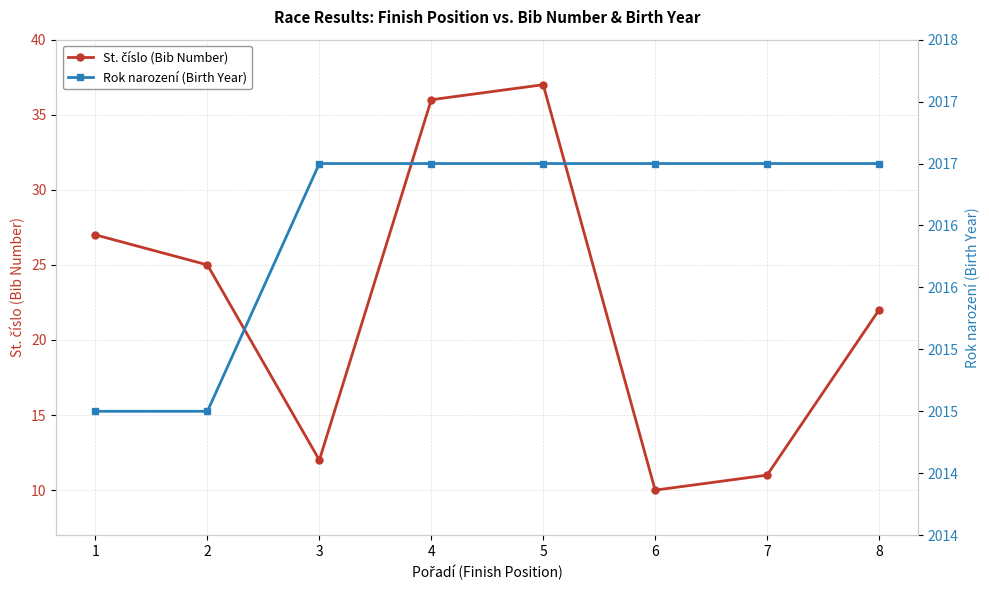

What is the difference between the maximum and minimum values in the Rok narození (Birth Year) series?

2